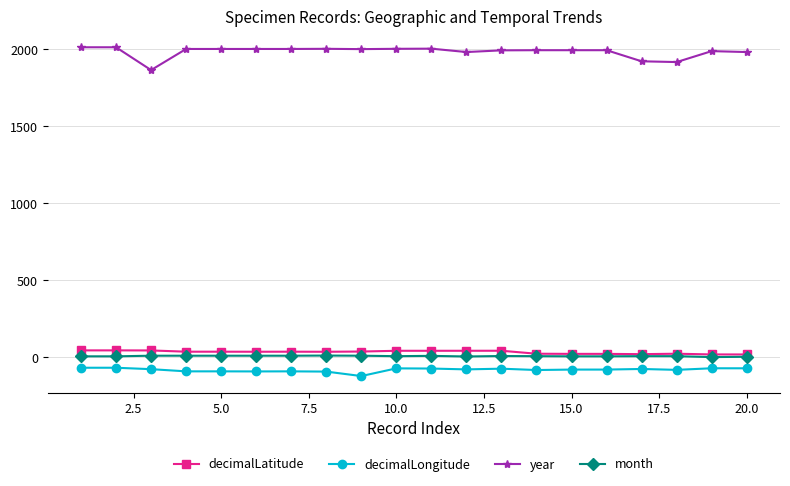

True or false: decimalLatitude has more than 0 interior local peaks.

True